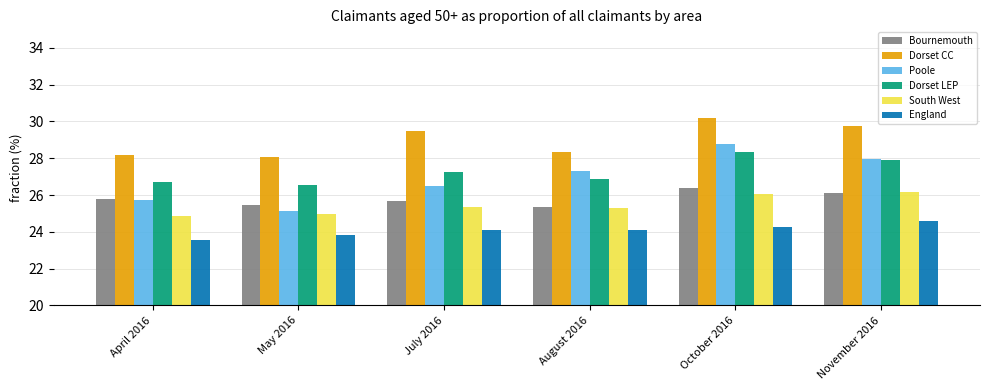

What is the total value across all series at April 2016?

154.8